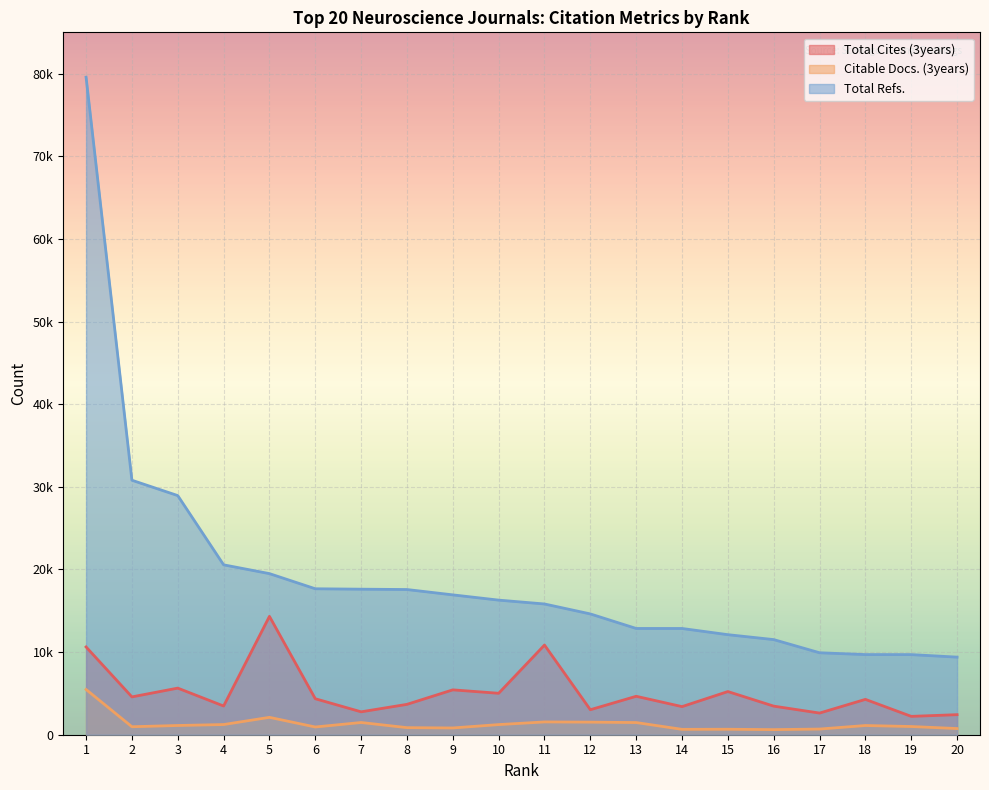

Which category has the lowest value in the Total Refs. series?

20